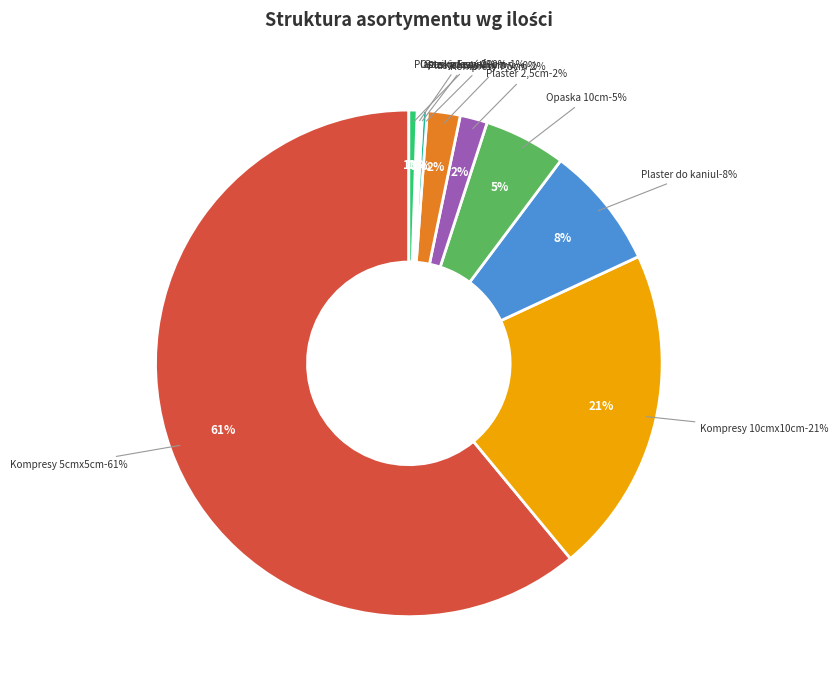

To the nearest percent, what is the difference between the Plaster z opatrunkiem jałowy 20cmx10cm and Plaster do mocowania kaniul slice percentages?

7%